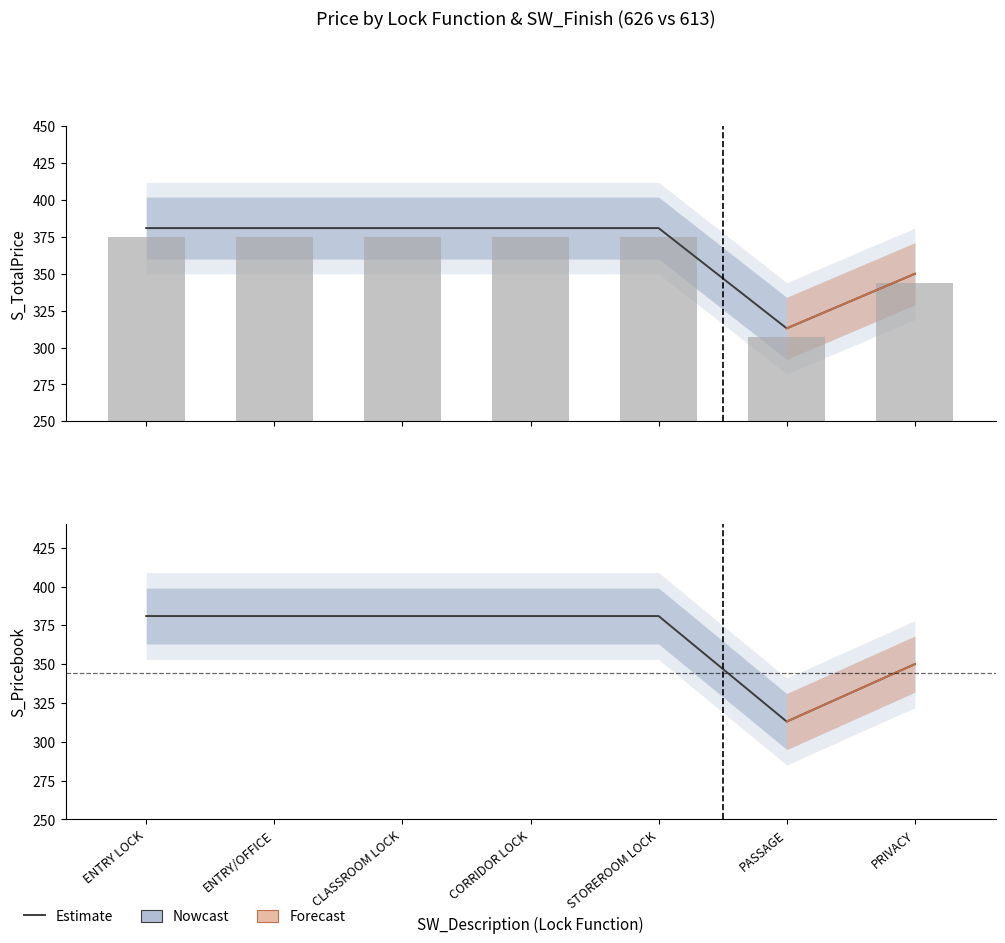

How many bars are there in total?

7